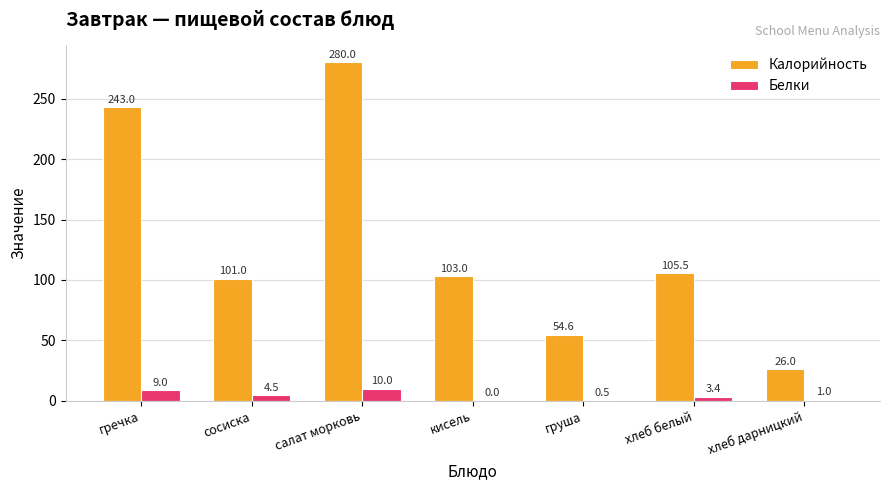

Which series changed the most between сосиска and хлеб дарницкий?

Калорийность